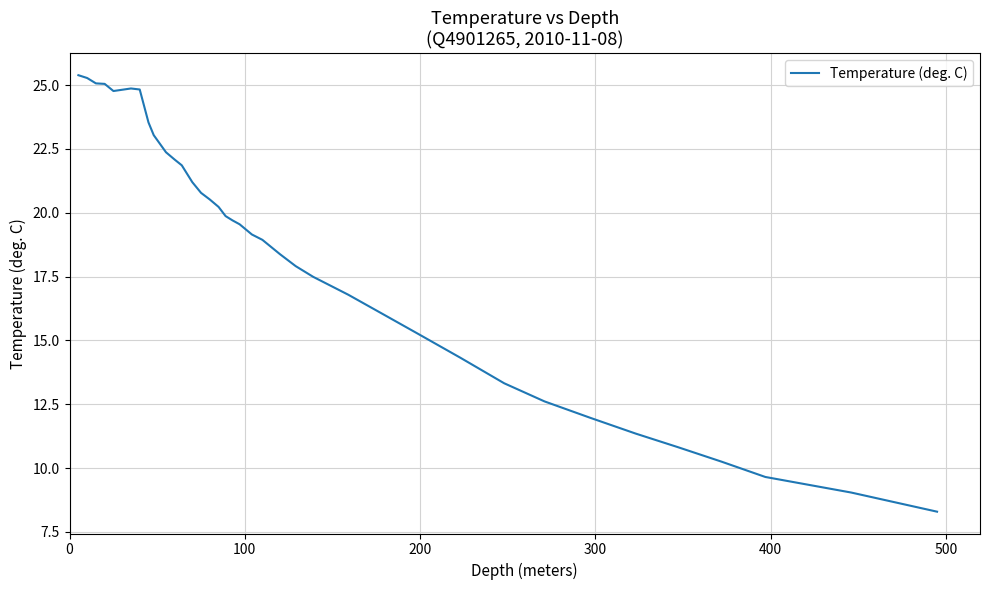

What is the greatest value displayed?

25.4